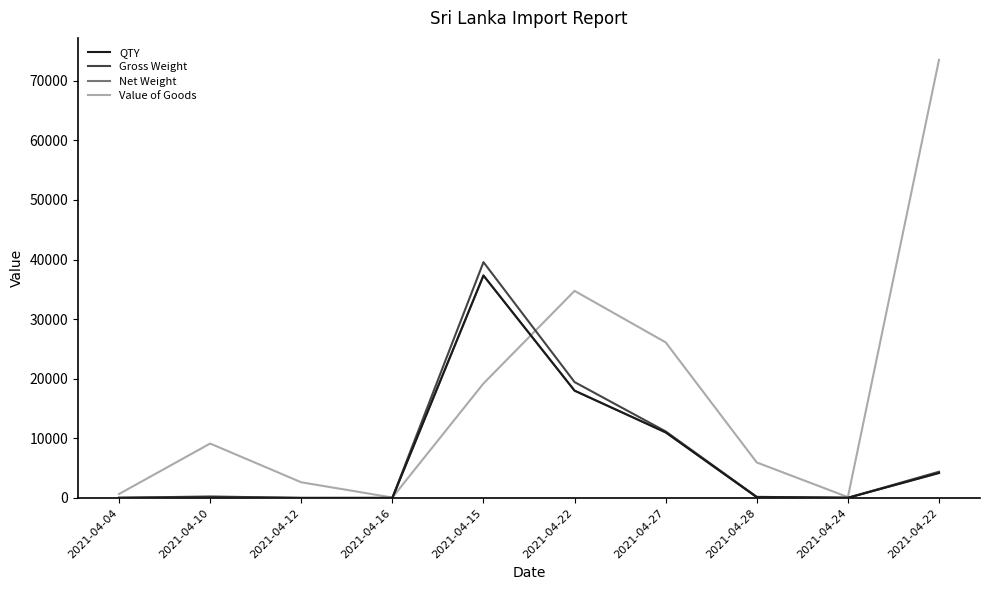

Does the chart have visible grid lines?

No